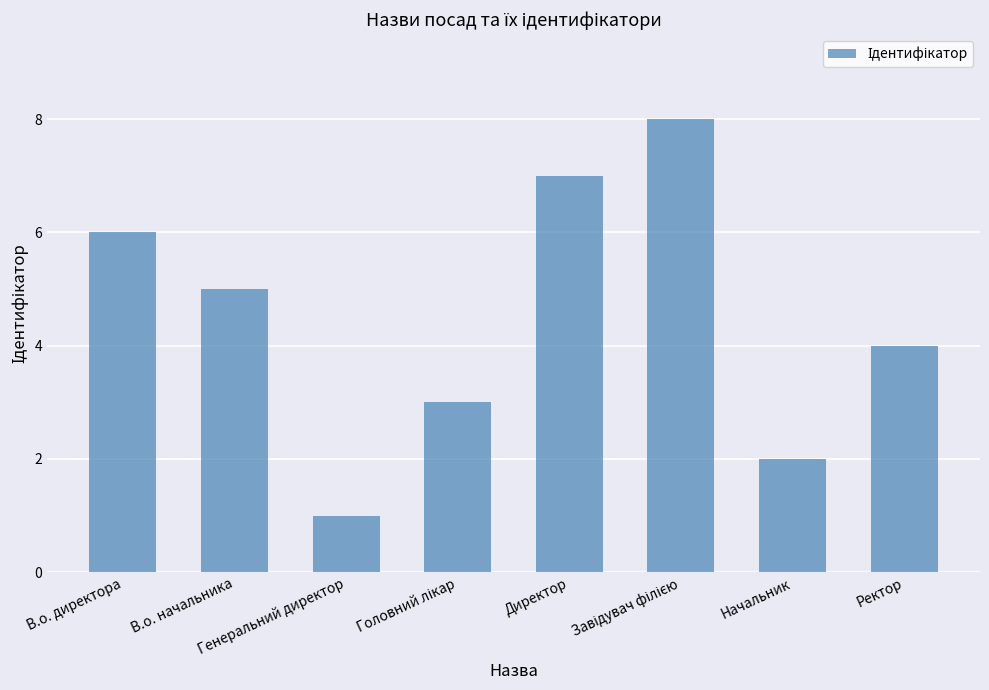

How many data points does each series have?

8